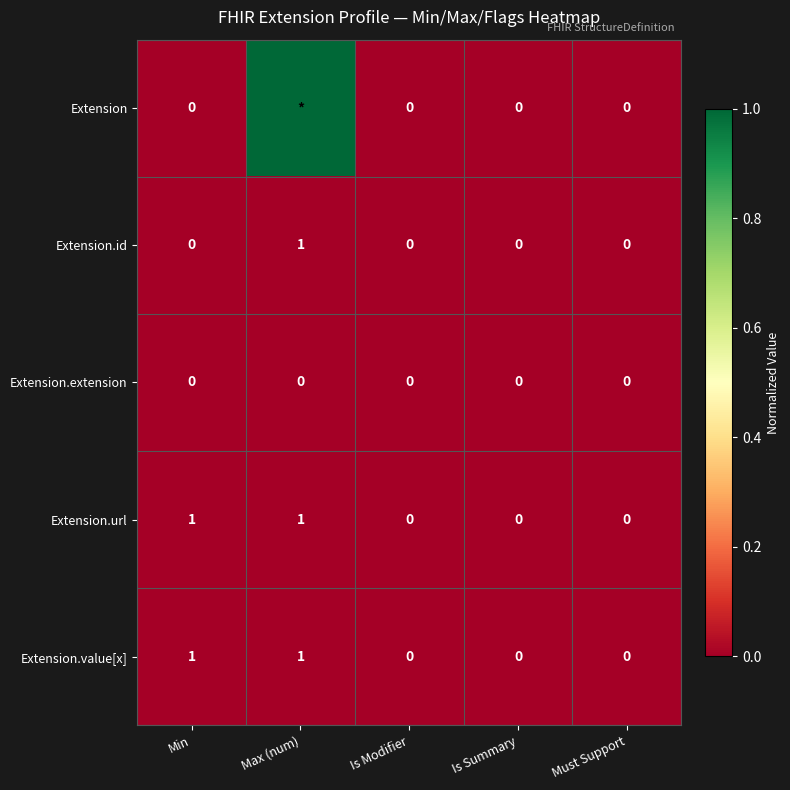

Is the value of Extension.url at Must Support greater than the value of Extension.value[x] at Min?

No